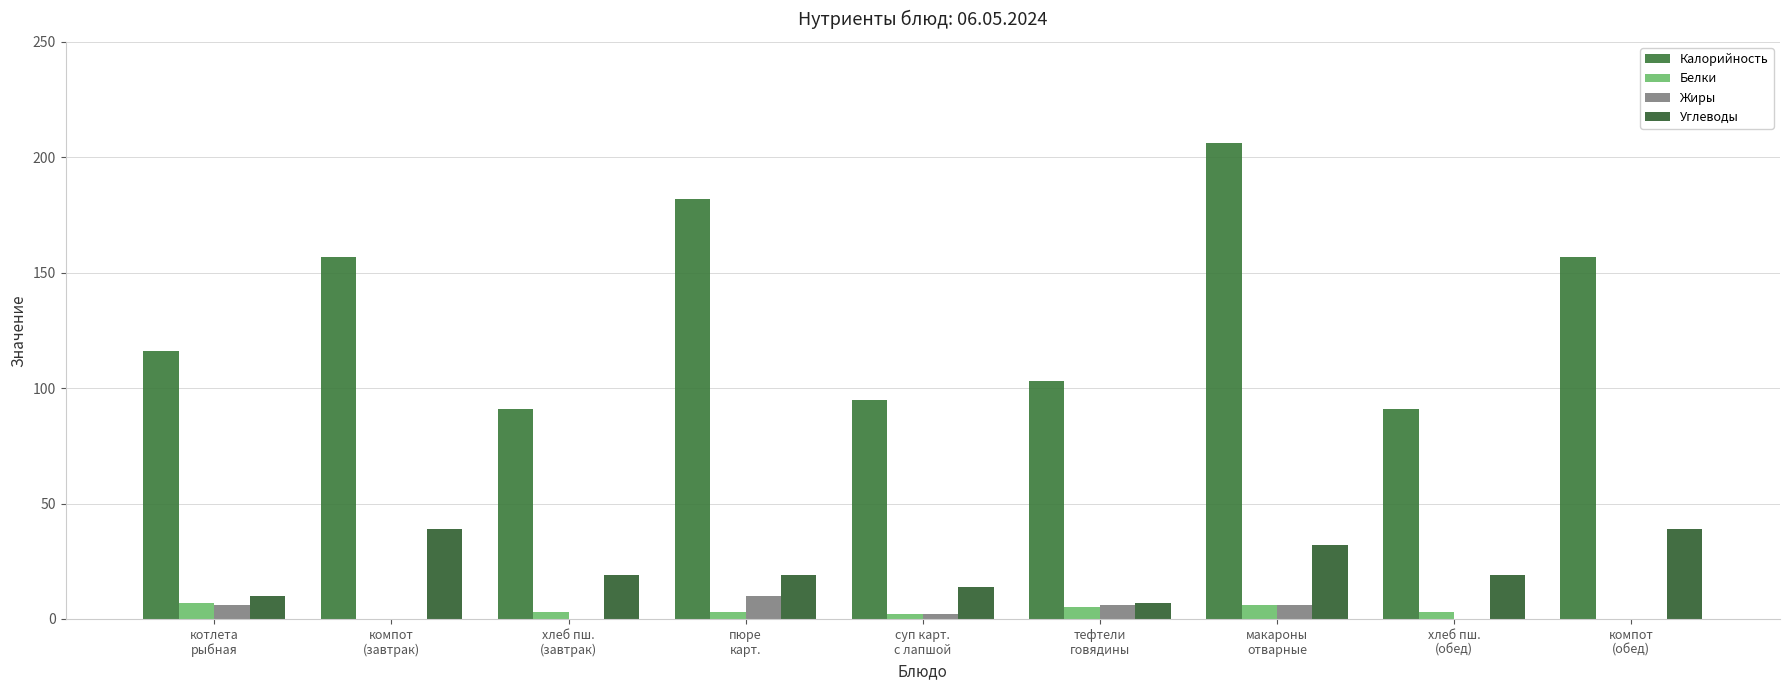

Which series has the largest total across all categories?

Калорийность